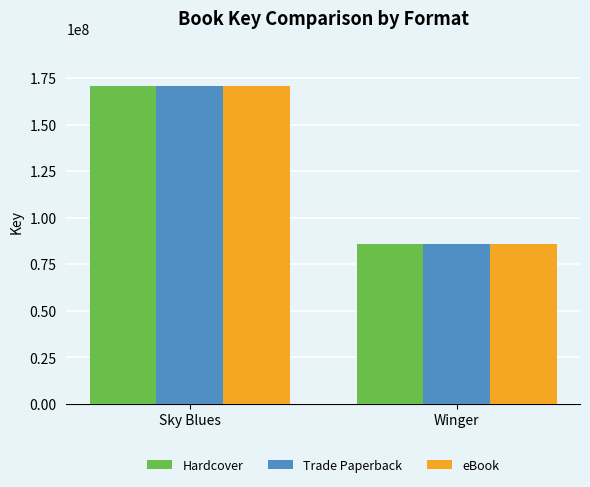

How many distinct data groups are displayed?

3